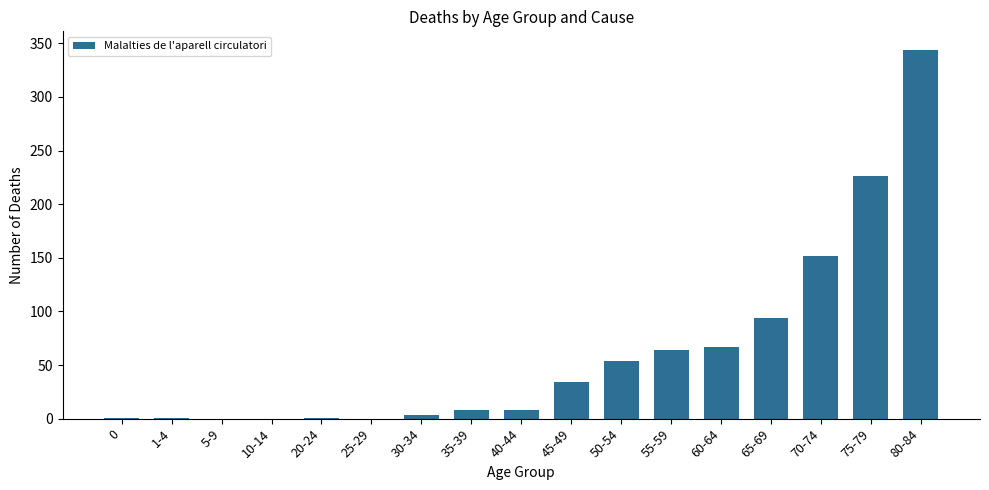

What is the sum of all values?

1057